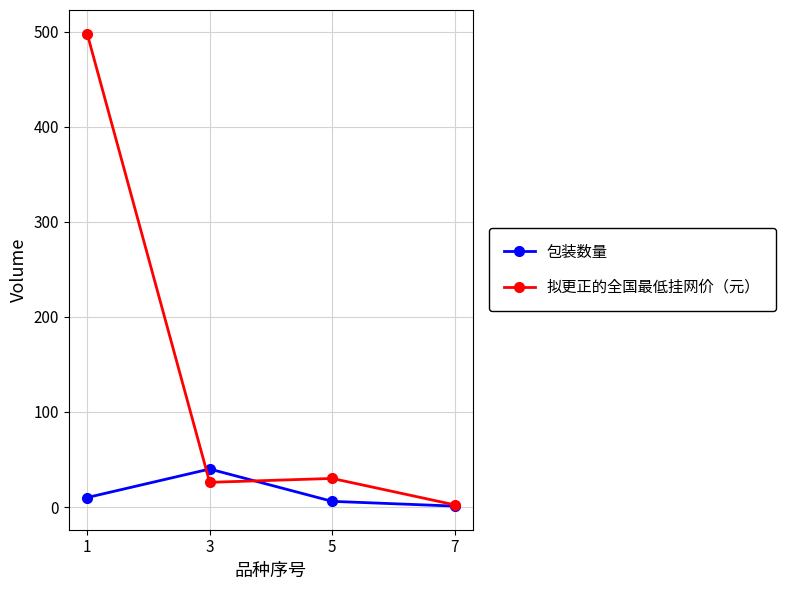

Is it true that 拟更正的全国最低挂网价（元） equals 2.3 at 7?

True